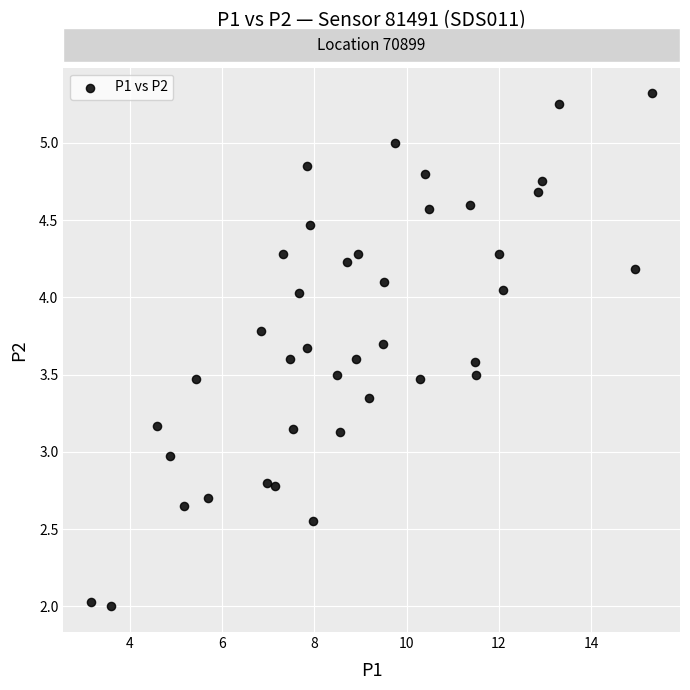

What is the range of X values (max minus min)?

12.2